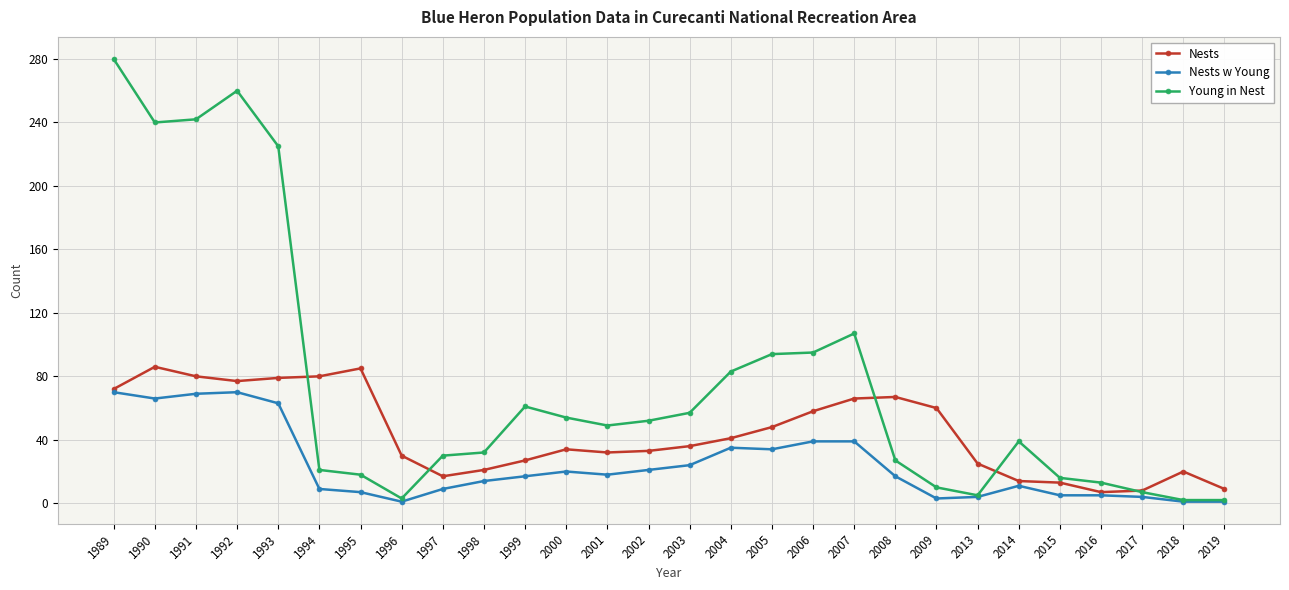

At how many categories does at least one series exceed 247?

2